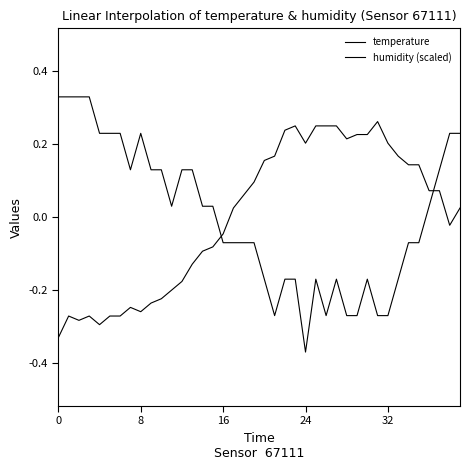

What is the label of the 9th point from the right?

31